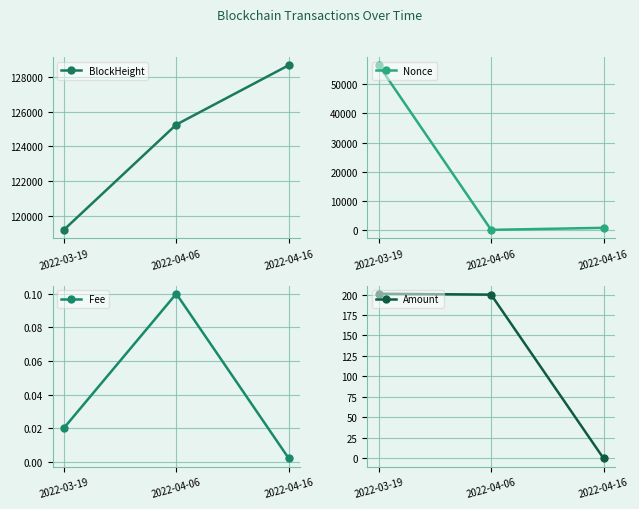

What is the sum of all Nonce values?

57244